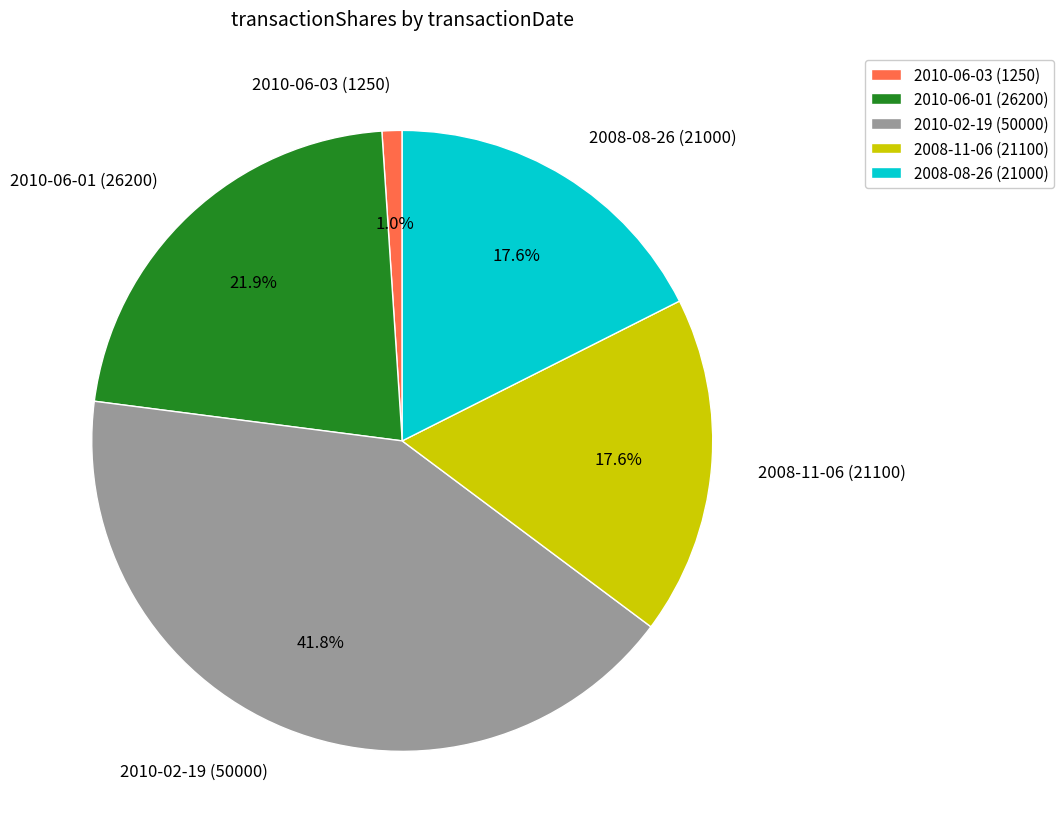

Which has a higher value, 2010-02-19 (50000) or 2008-08-26 (21000)?

2010-02-19 (50000)